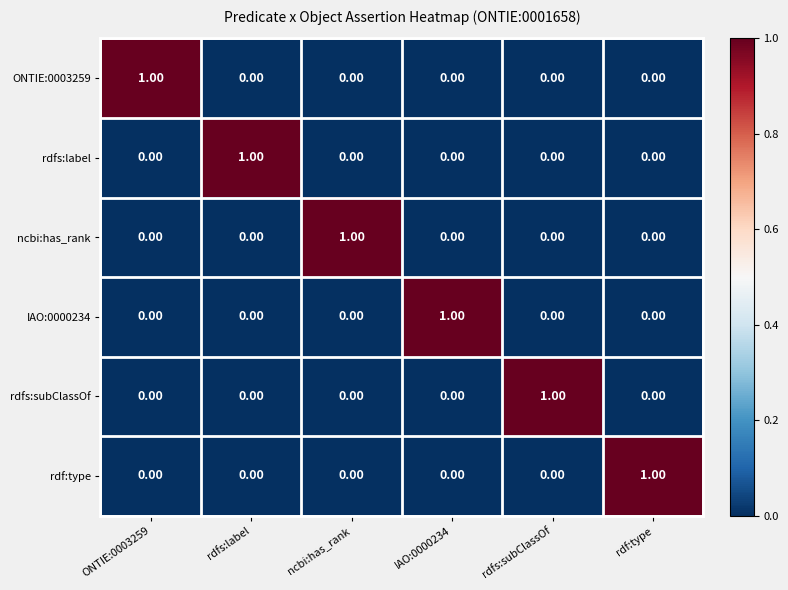

At how many categories does at least one series exceed 0?

6